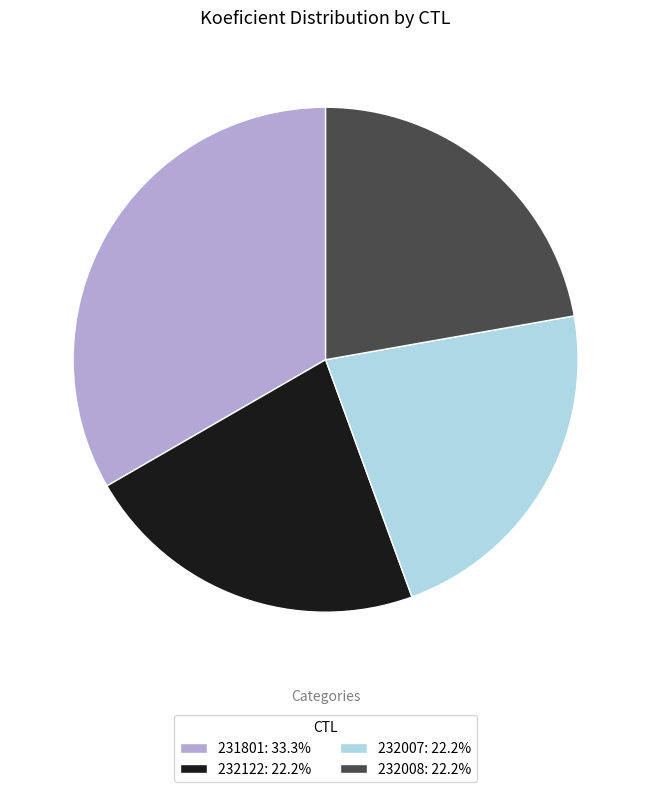

Do 232122: 22.2% and 232008: 22.2% together represent more than half of the pie?

No